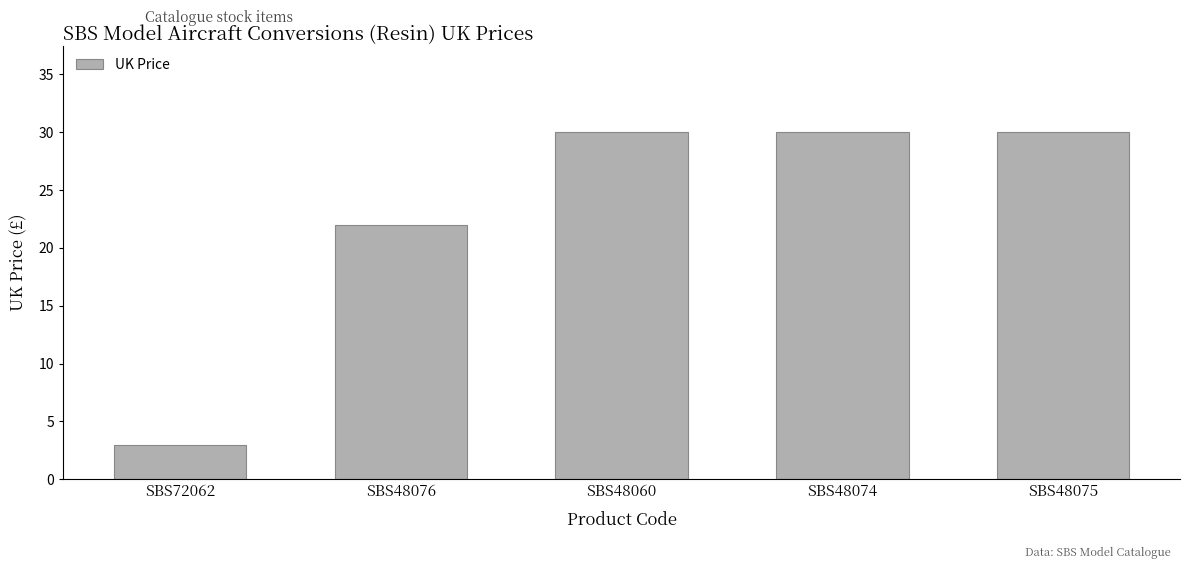

Which category has the lowest value across all series?

SBS72062